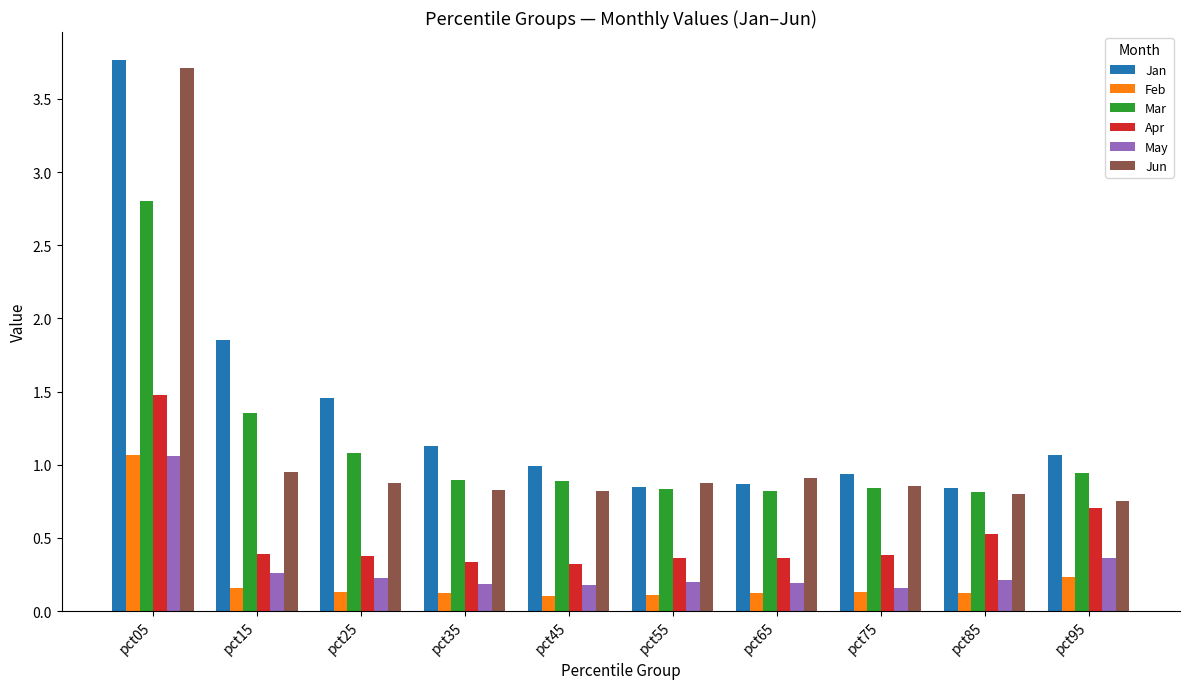

What is the spread (max minus min) of values at pct15?

1.7